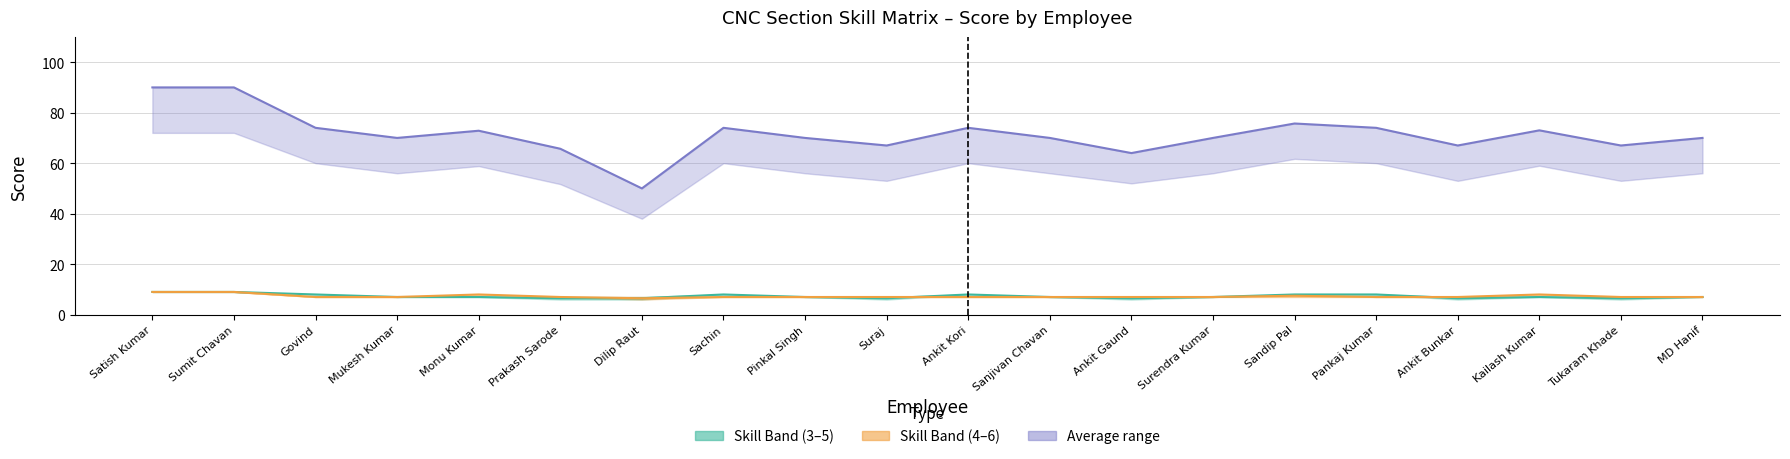

How many interior local peaks does the Skill 4-6 mid series have?

3